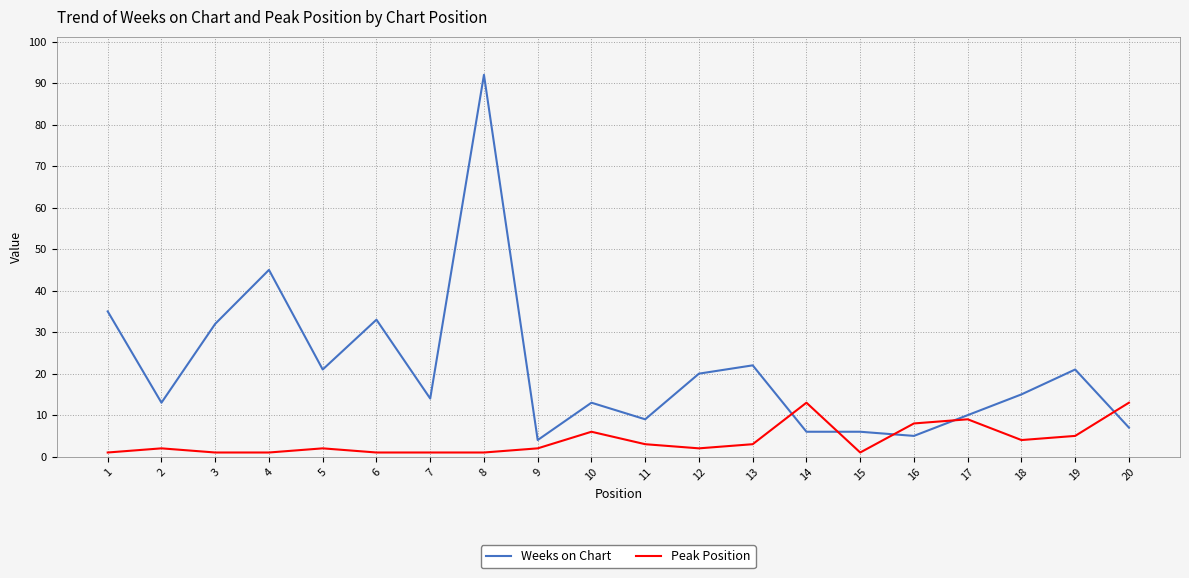

Rank the series by their maximum value, from highest to lowest.

Weeks on Chart, Peak Position